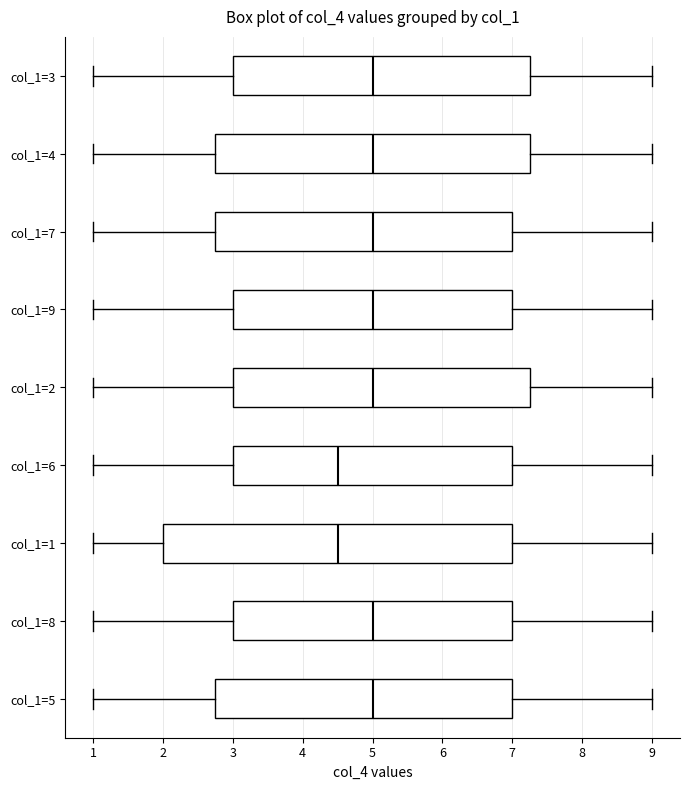

Comparing the boxes themselves (not the whiskers), which one is the widest?

col_1=1